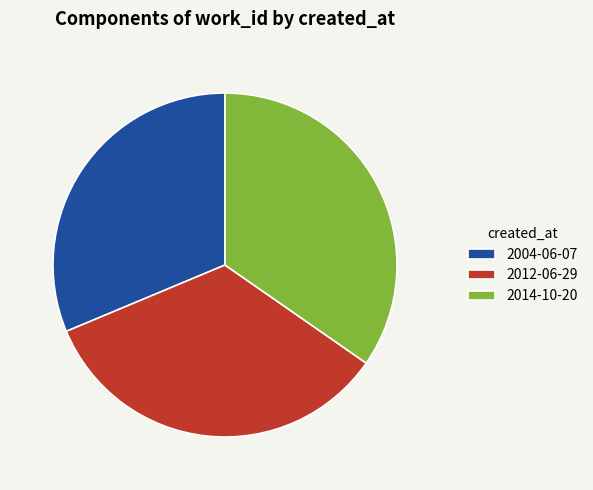

Approximately how many times larger is the value at 2004-06-07 compared to 2012-06-29?

0.9